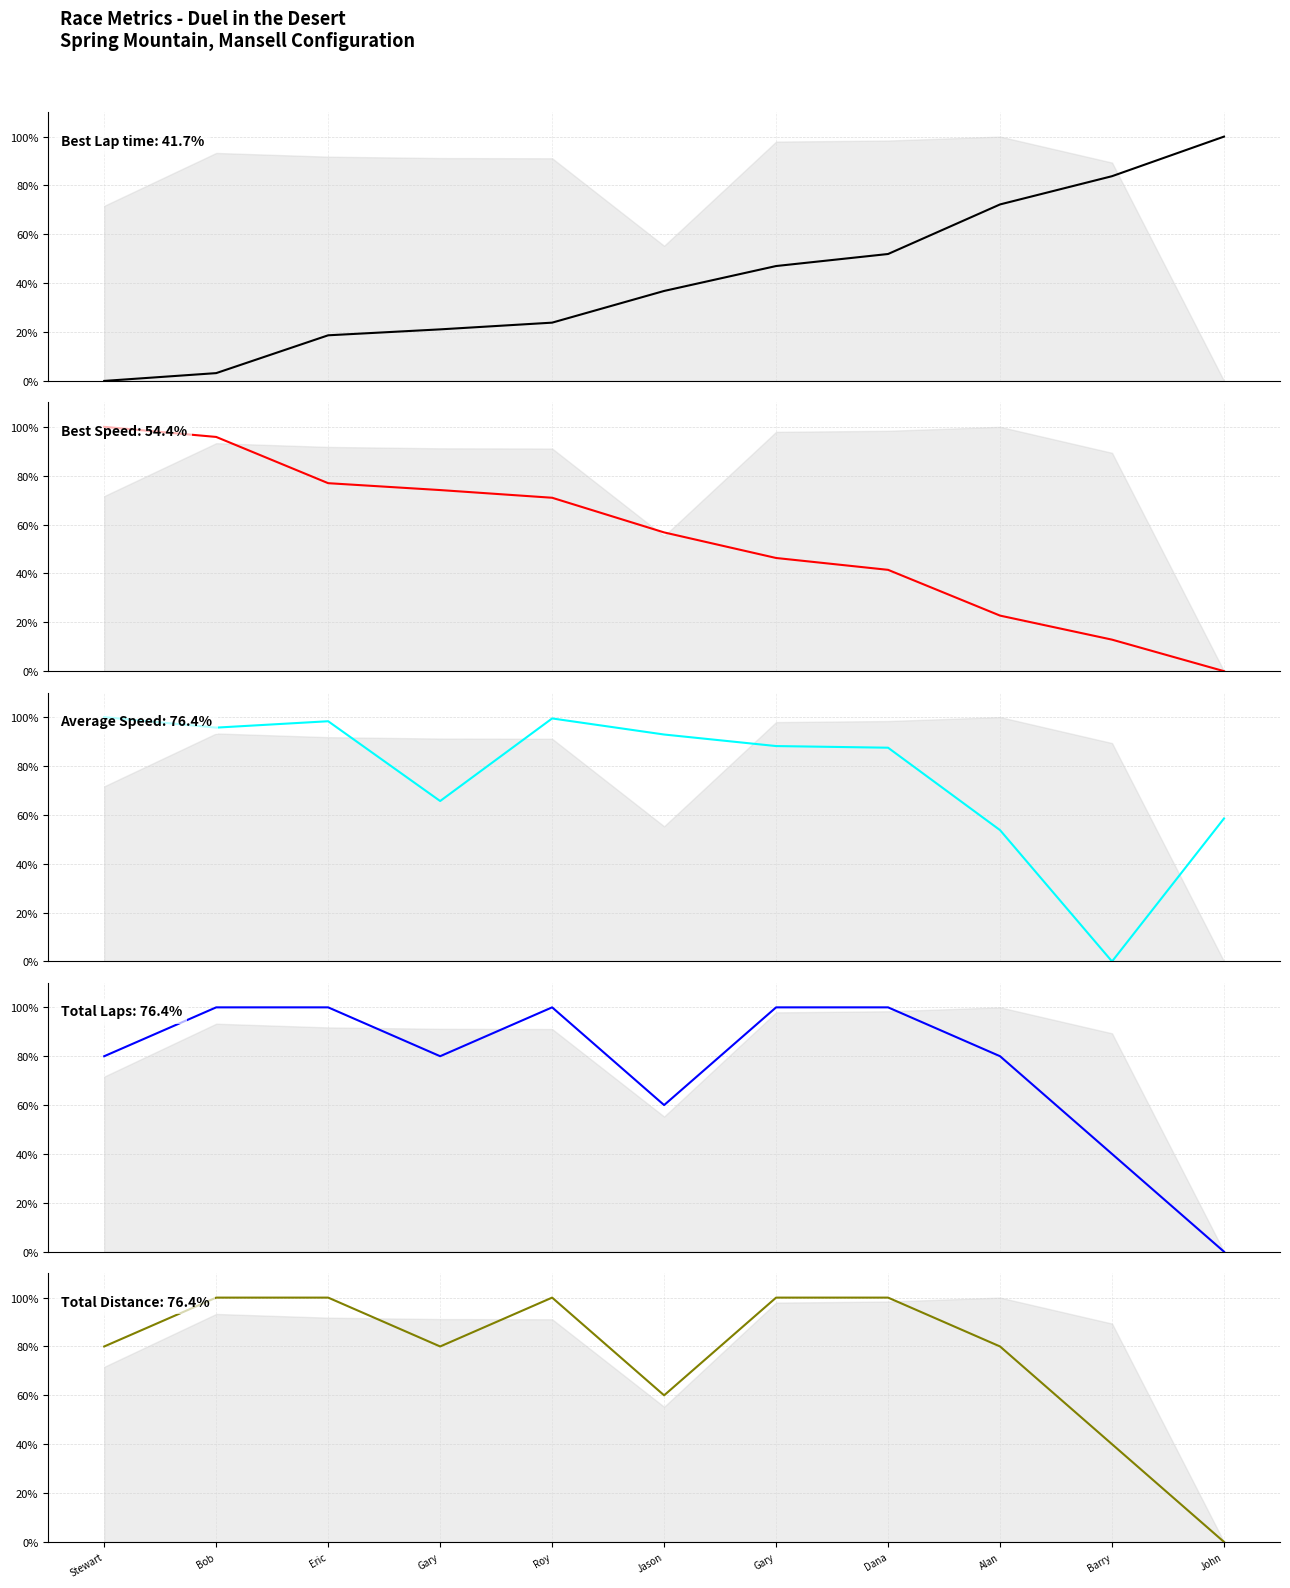

List the labels in order of Average Speed value, largest first.

Stewart, Roy, Eric, Bob, Jason, Gary, Dana, Gary, John, Alan, Barry